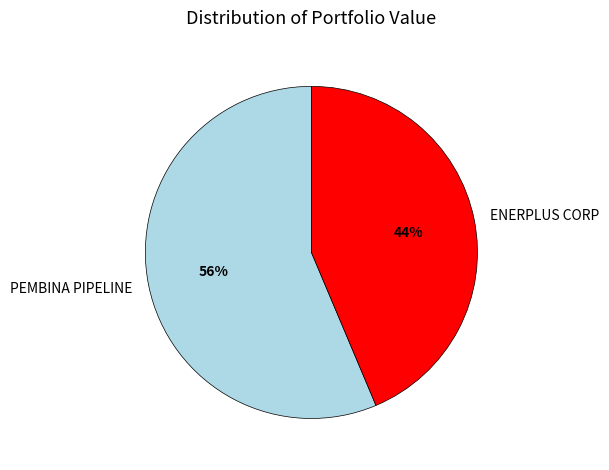

Do ENERPLUS CORP and PEMBINA PIPELINE together represent more than half of the pie?

Yes